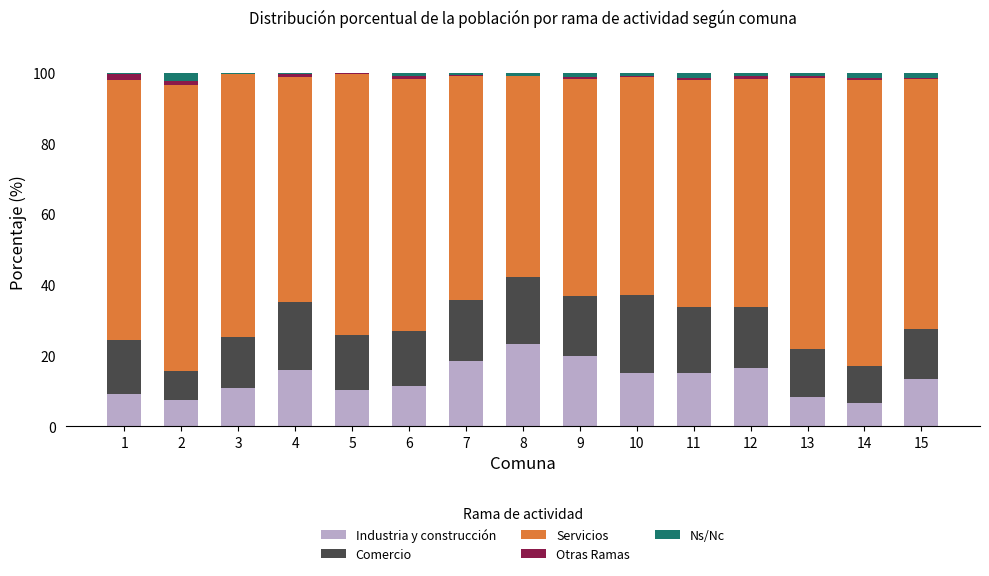

What is the sum of all Industria y construcción values?

201.6